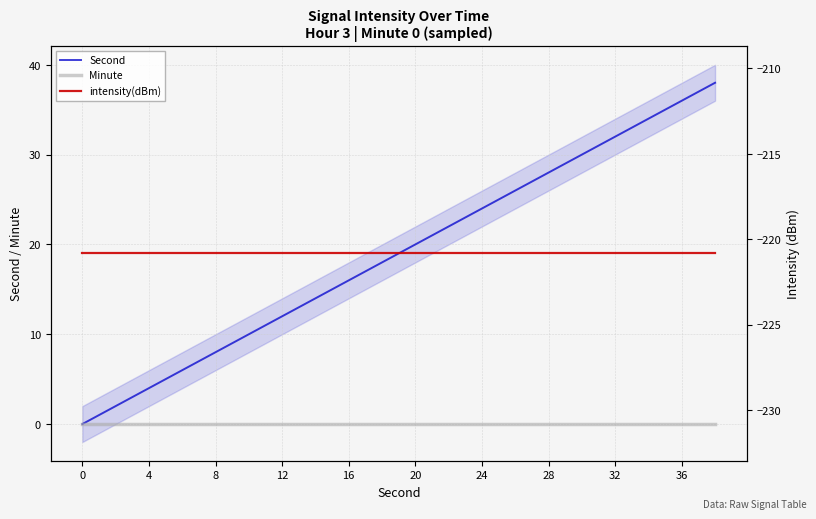

Is it true that Second equals 0.6 at 4?

False